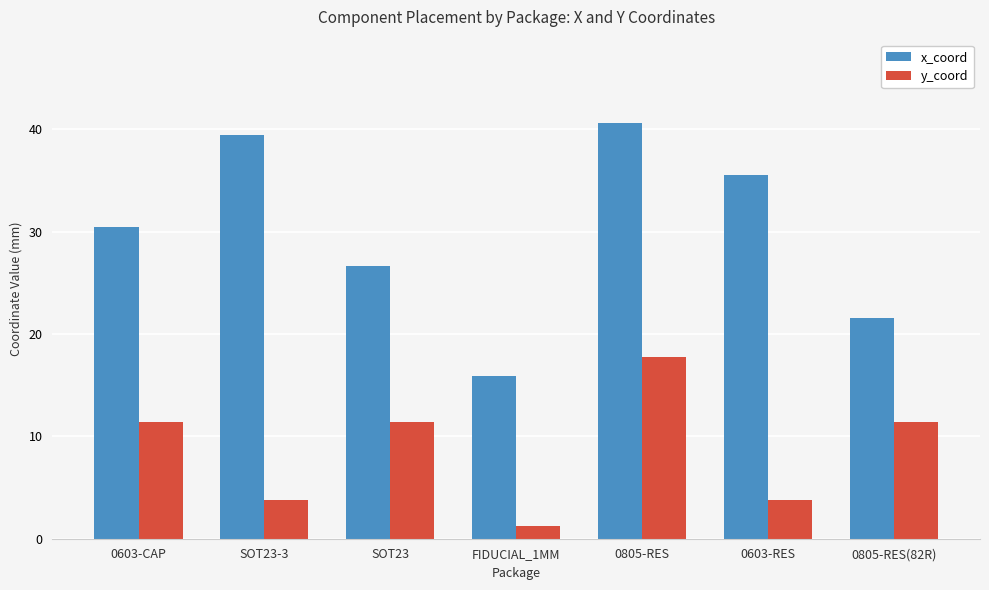

Between SOT23 and 0805-RES, which series saw the biggest shift?

x_coord